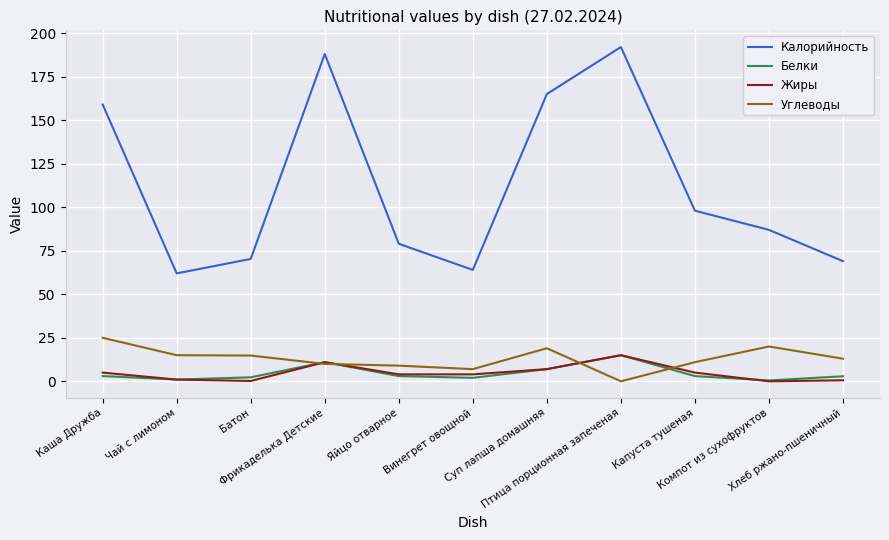

True or false: Белки and Калорийность cross at least once.

False